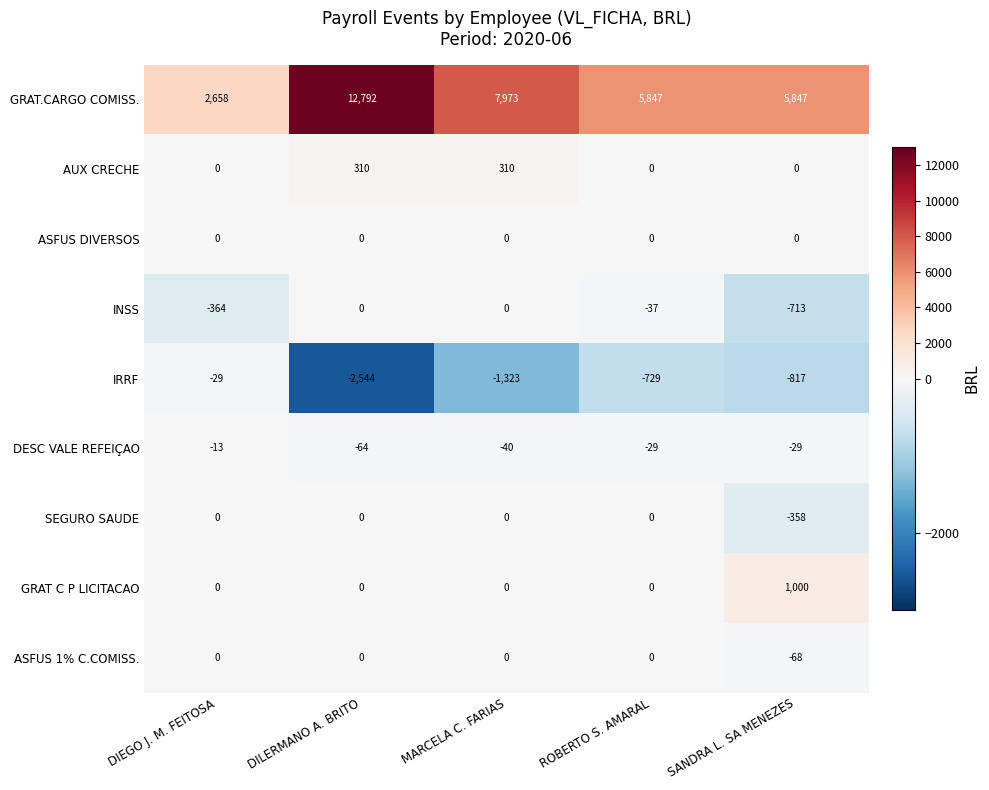

How many values in the ASFUS 1% C.COMISS. series are below 0?

1